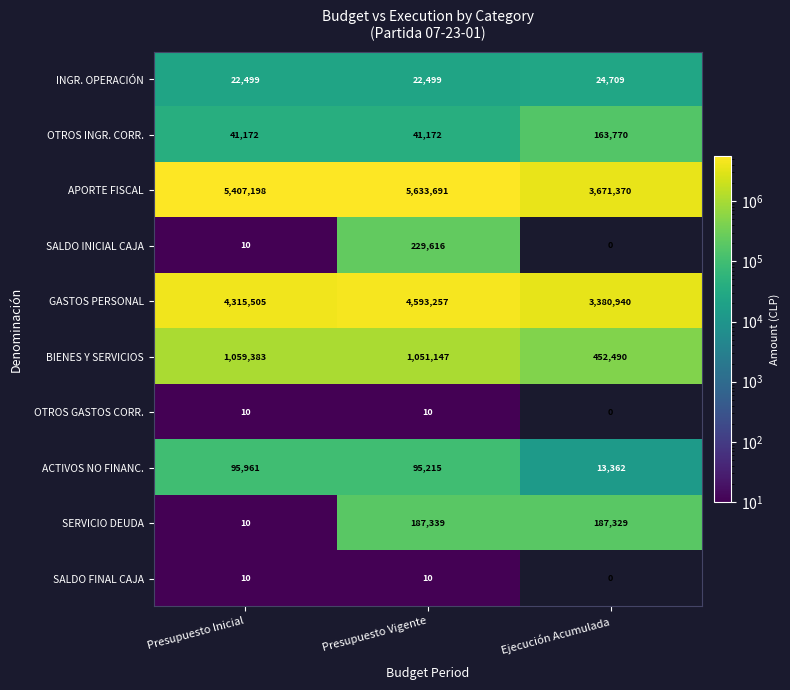

Reading right to left, extract all data points from this chart.

INGR. OPERACIÓN: 24709	22499	22499
OTROS INGR. CORR.: 163770	41172	41172
APORTE FISCAL: 3671370	5633691	5407198
SALDO INICIAL CAJA: 0	229616	10
GASTOS PERSONAL: 3380940	4593257	4315505
BIENES Y SERVICIOS: 452490	1051147	1059383
OTROS GASTOS CORR.: 0	10	10
ACTIVOS NO FINANC.: 13362	95215	95961
SERVICIO DEUDA: 187329	187339	10
SALDO FINAL CAJA: 0	10	10